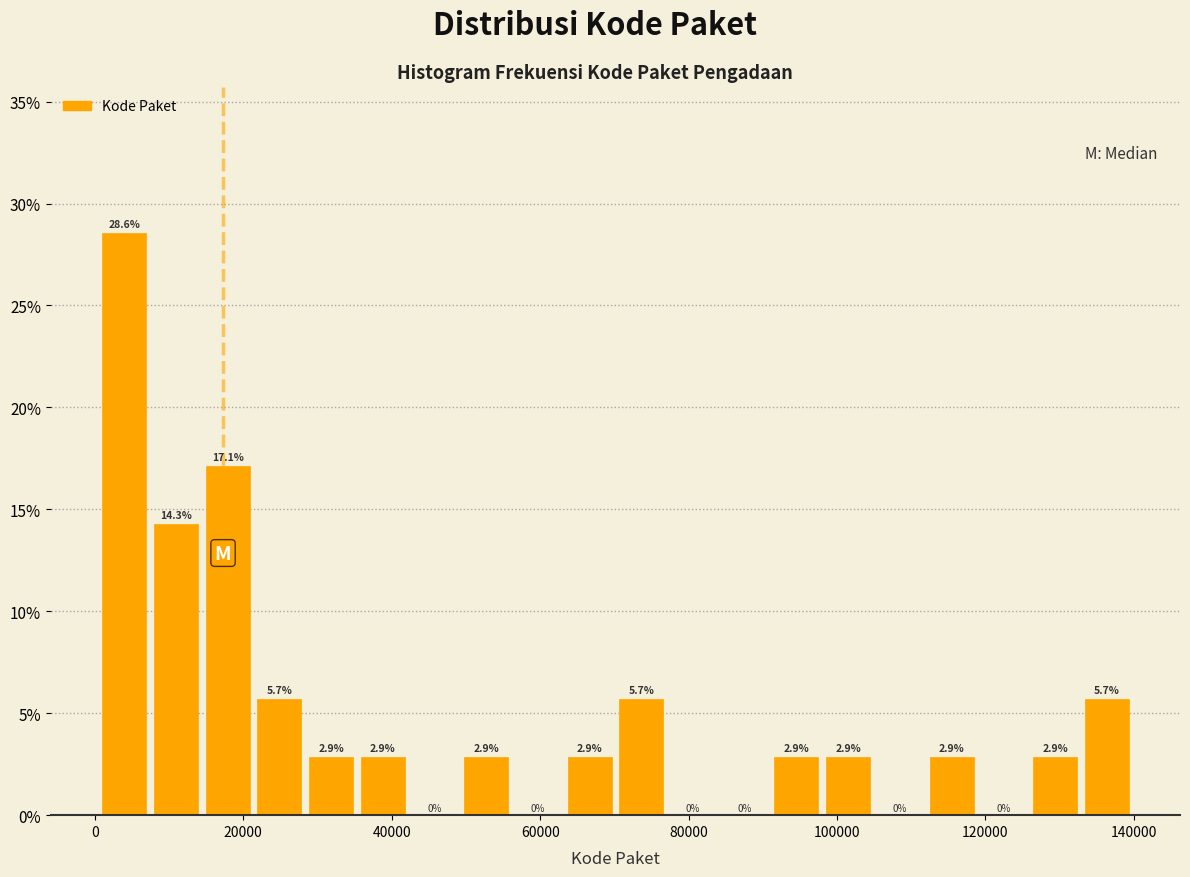

Read against the x-axis, roughly where is the centre of the tallest bar?

4000